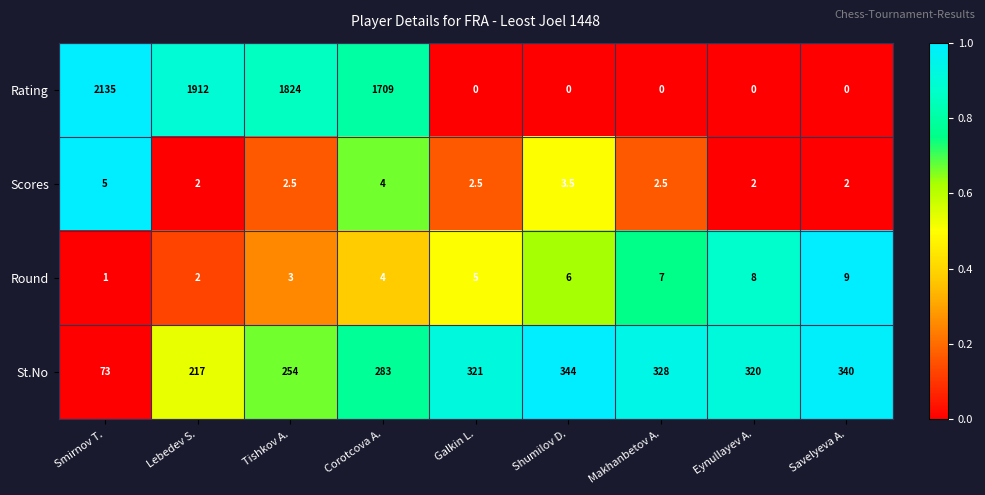

What is the sum of all Round values?

45.0